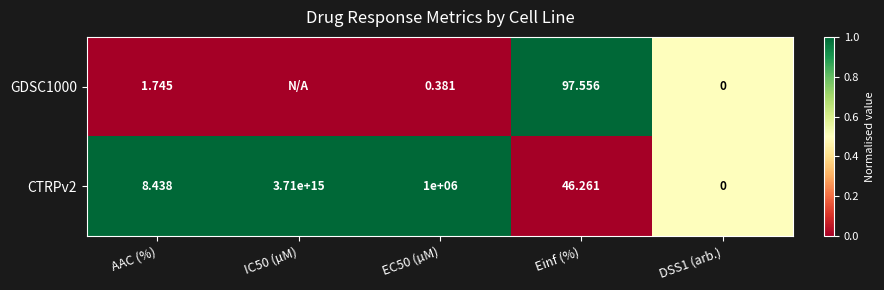

Is the value of CTRPv2 at EC50 (µM) greater than the value of GDSC1000 at DSS1 (arb.)?

Yes